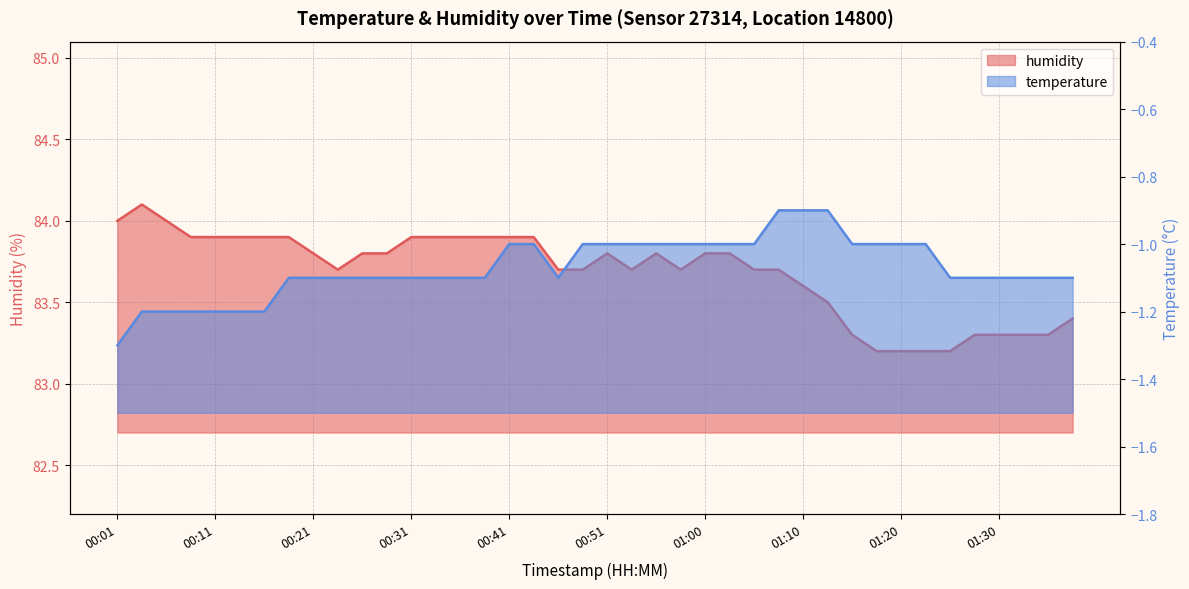

True or false: temperature and humidity intersect in this chart.

False